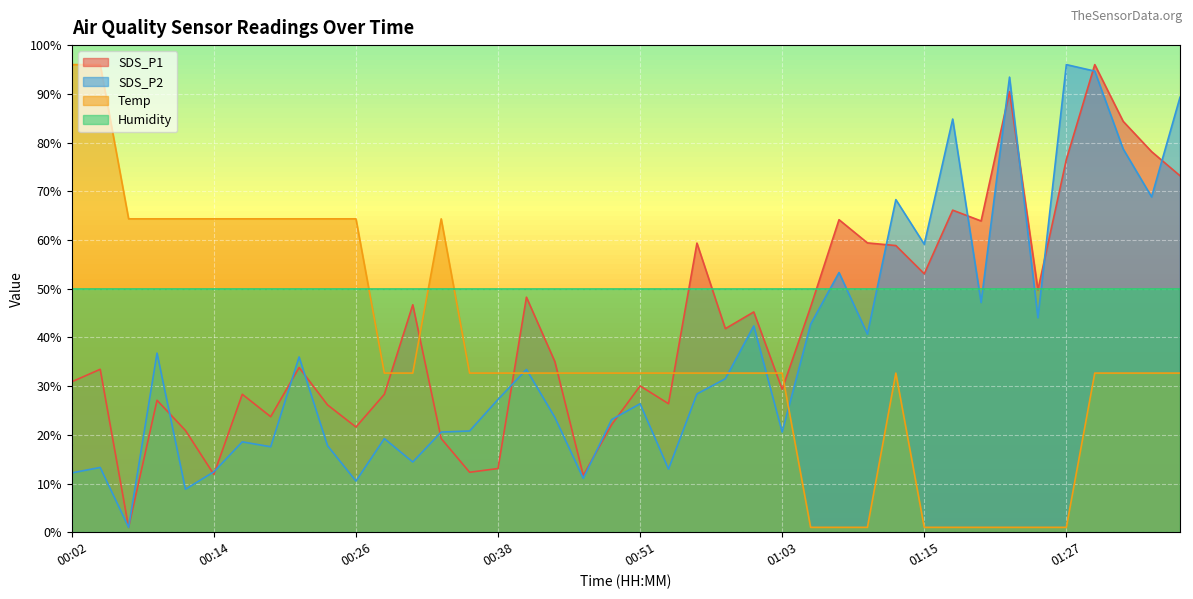

What is the difference between the highest and lowest values at 17?

26.4